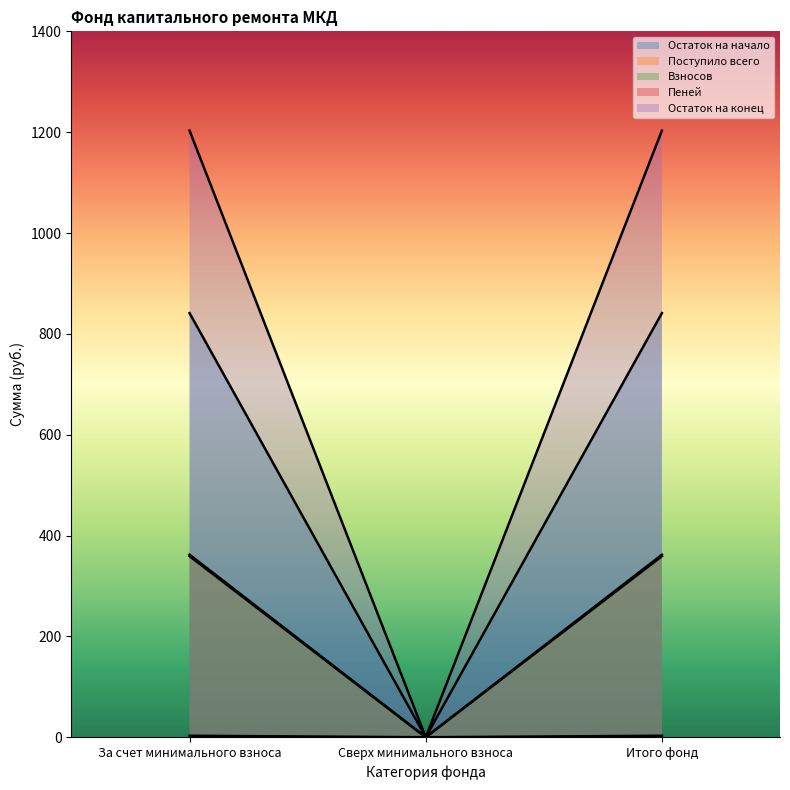

What are all the series names shown in the legend?

Остаток на начало, Поступило всего, Взносов, Пеней, Остаток на конец